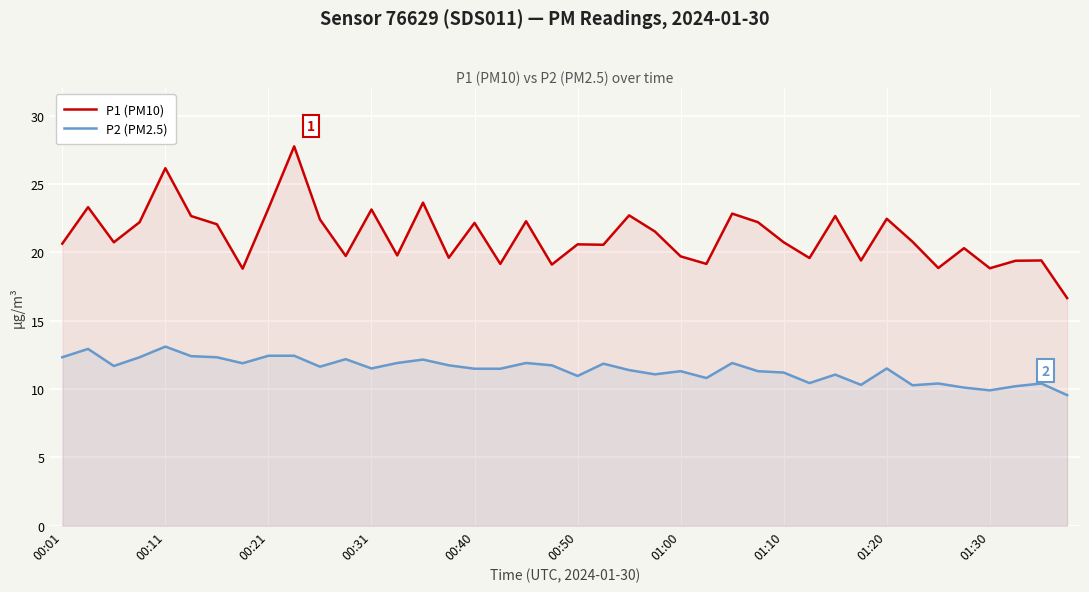

True or false: P1 (PM10) and P2 (PM2.5) intersect in this chart.

False